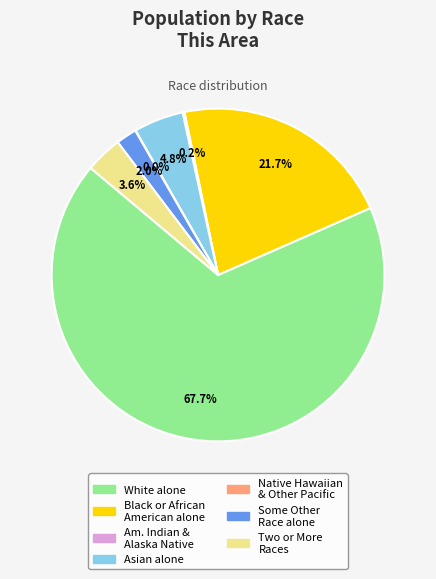

Is there a majority slice in this chart?

Yes